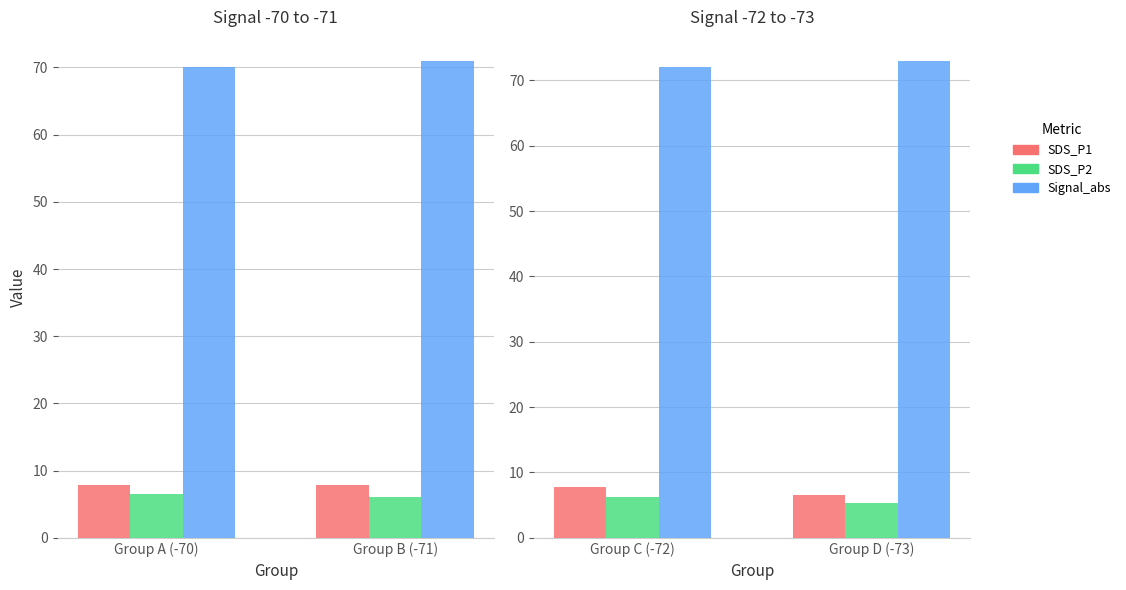

The SDS_P2 series shows 6.2 at Group C (-72). True or false?

True